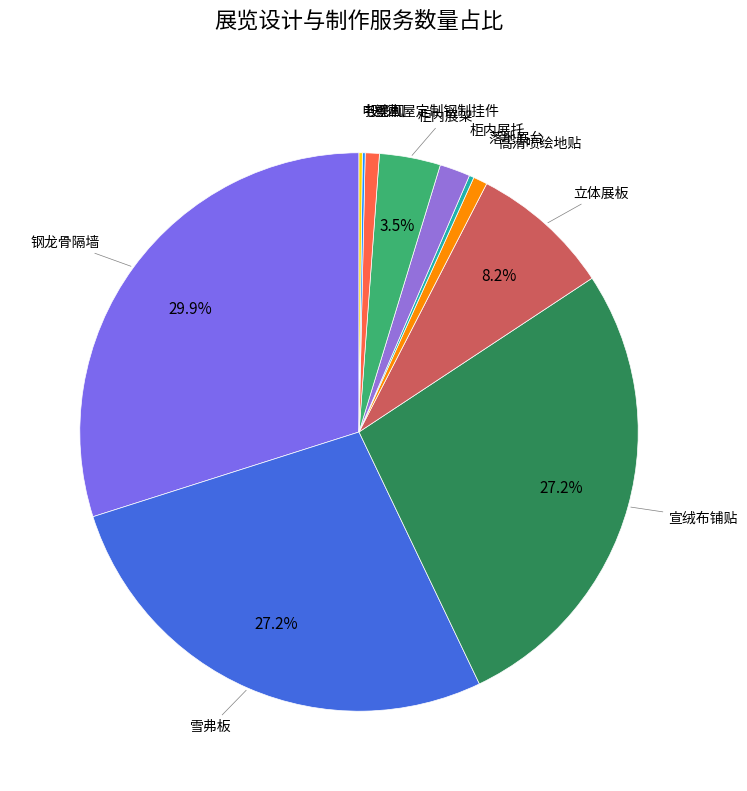

To the nearest percent, what is the difference between the largest and smallest slice percentages?

30%